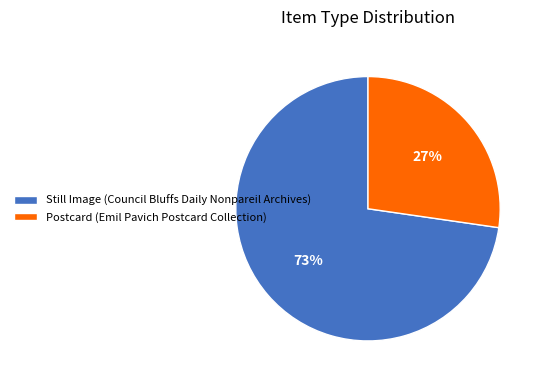

Which slice is the smallest?

Postcard (Emil Pavich Postcard Collection)